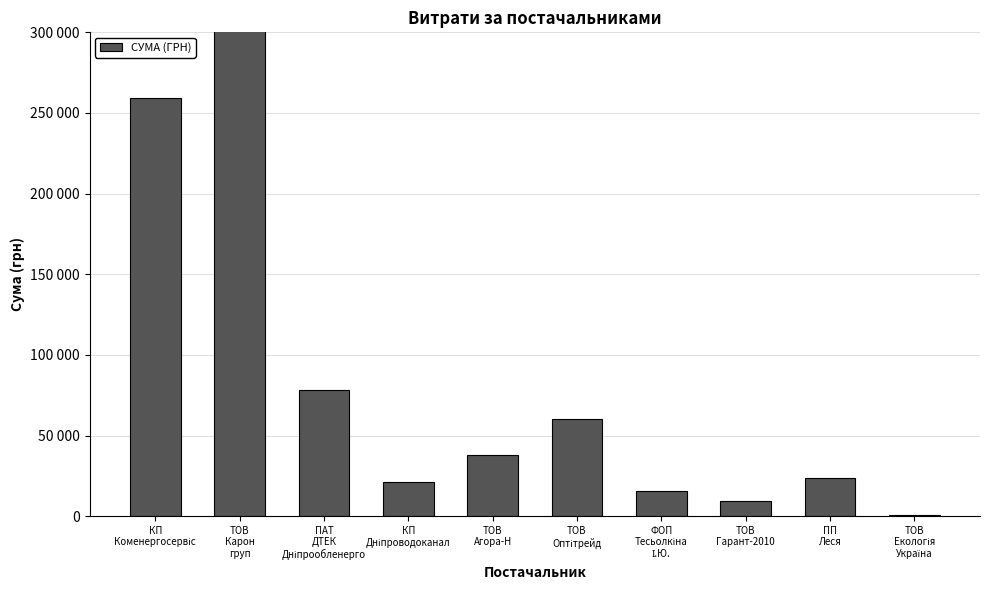

Where is the data nearest to the value 214914?

КП
Коменергосервіс